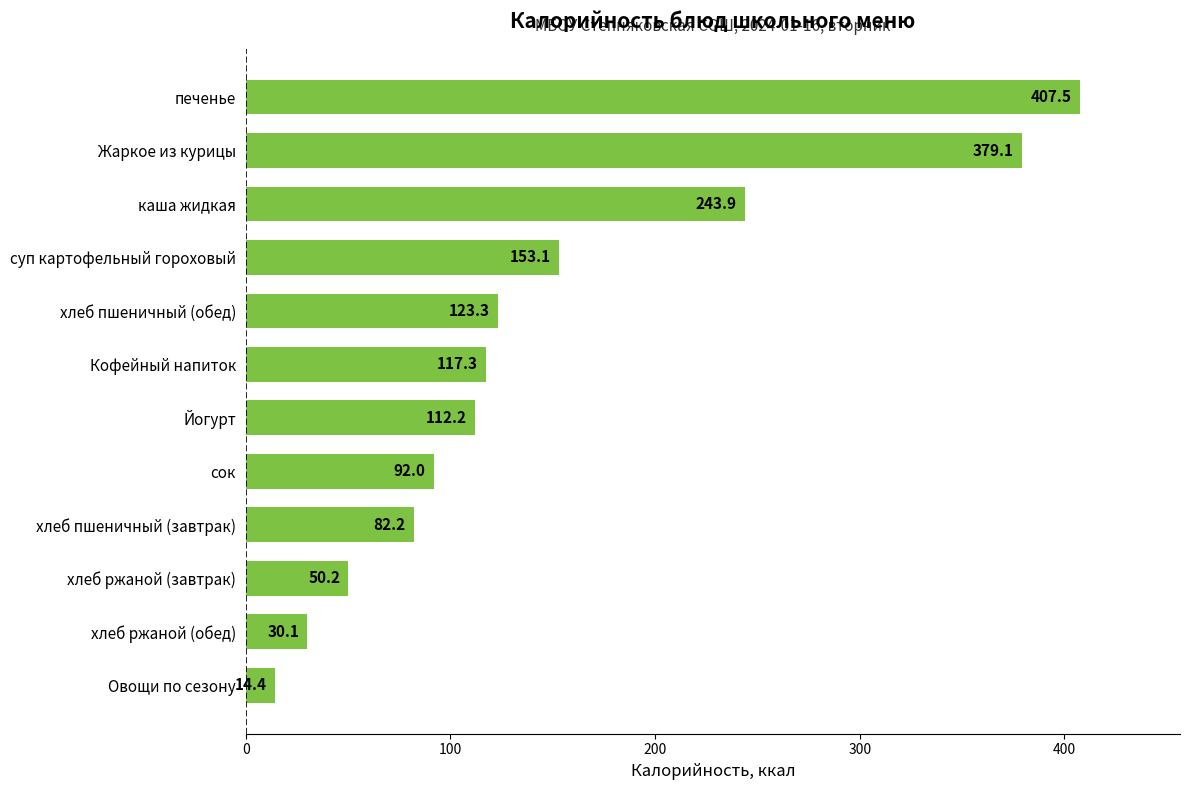

Is it true that the value at хлеб пшеничный (завтрак) is 82.2?

True